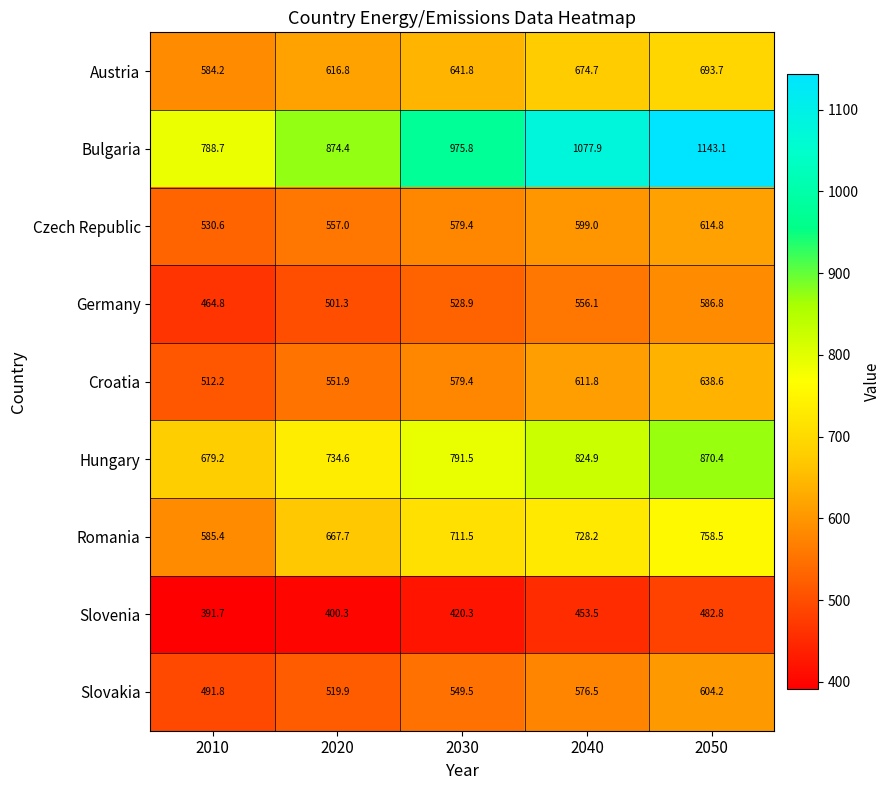

What is the total value across all series at 2020?

5423.9